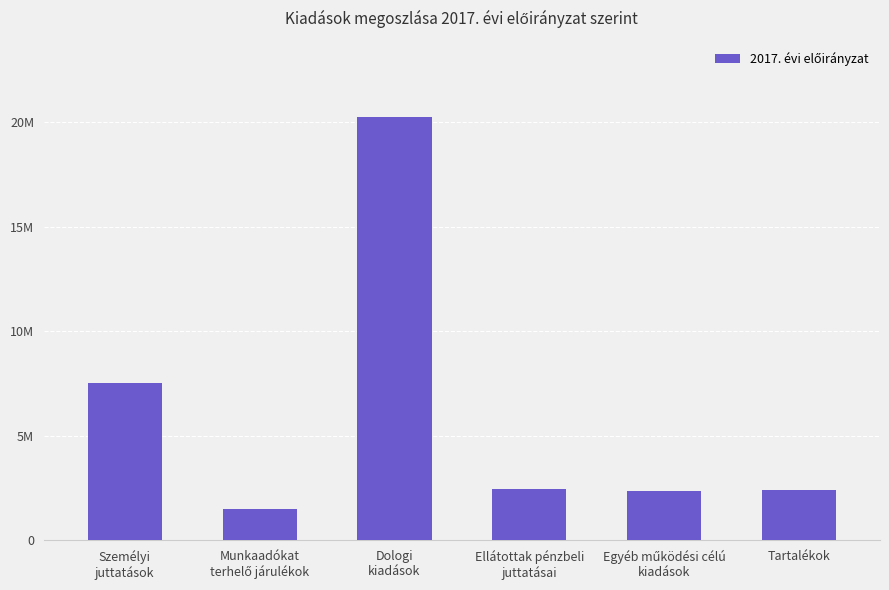

How many bars are there in total?

6